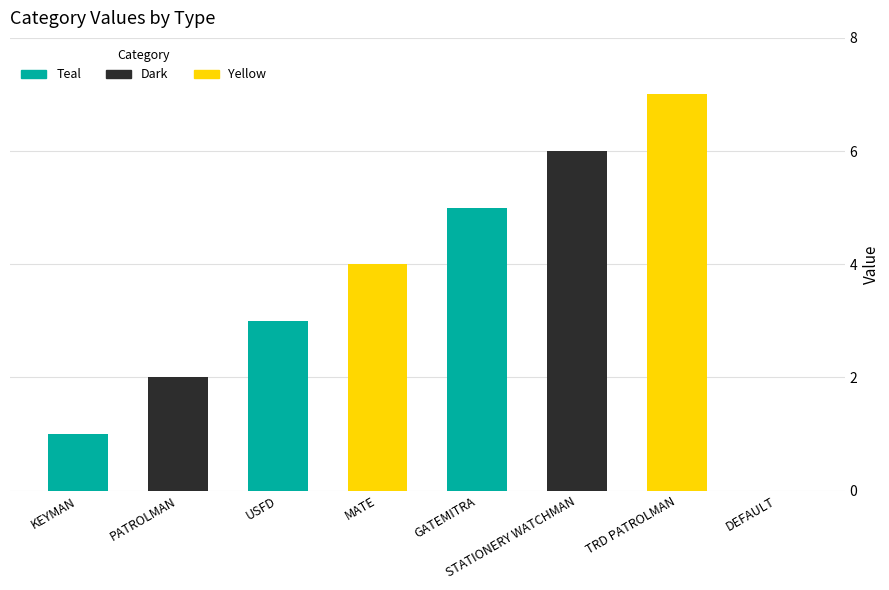

What is the change in value from PATROLMAN to TRD PATROLMAN?

+5